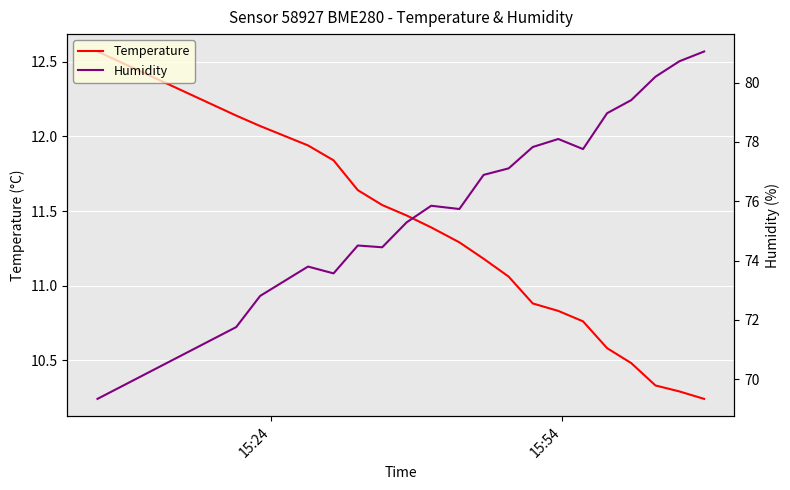

True or false: Humidity and Temperature cross at least once.

False